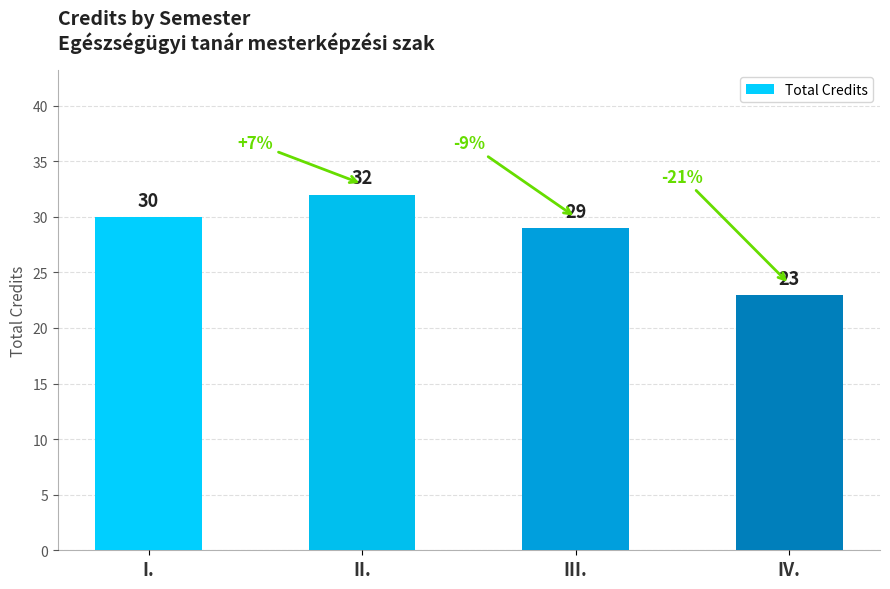

What is the change in value from II. to III.?

-3